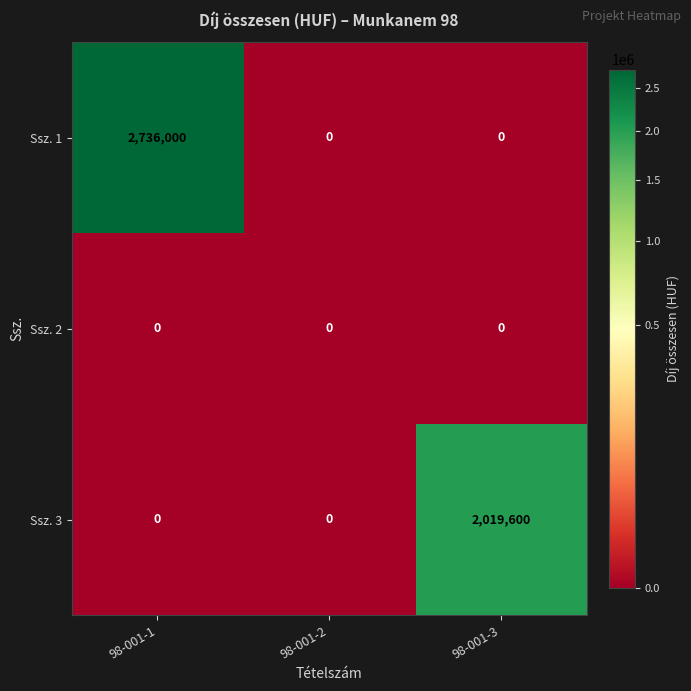

Rank the series by their average value, from highest to lowest.

Ssz. 1, Ssz. 3, Ssz. 2